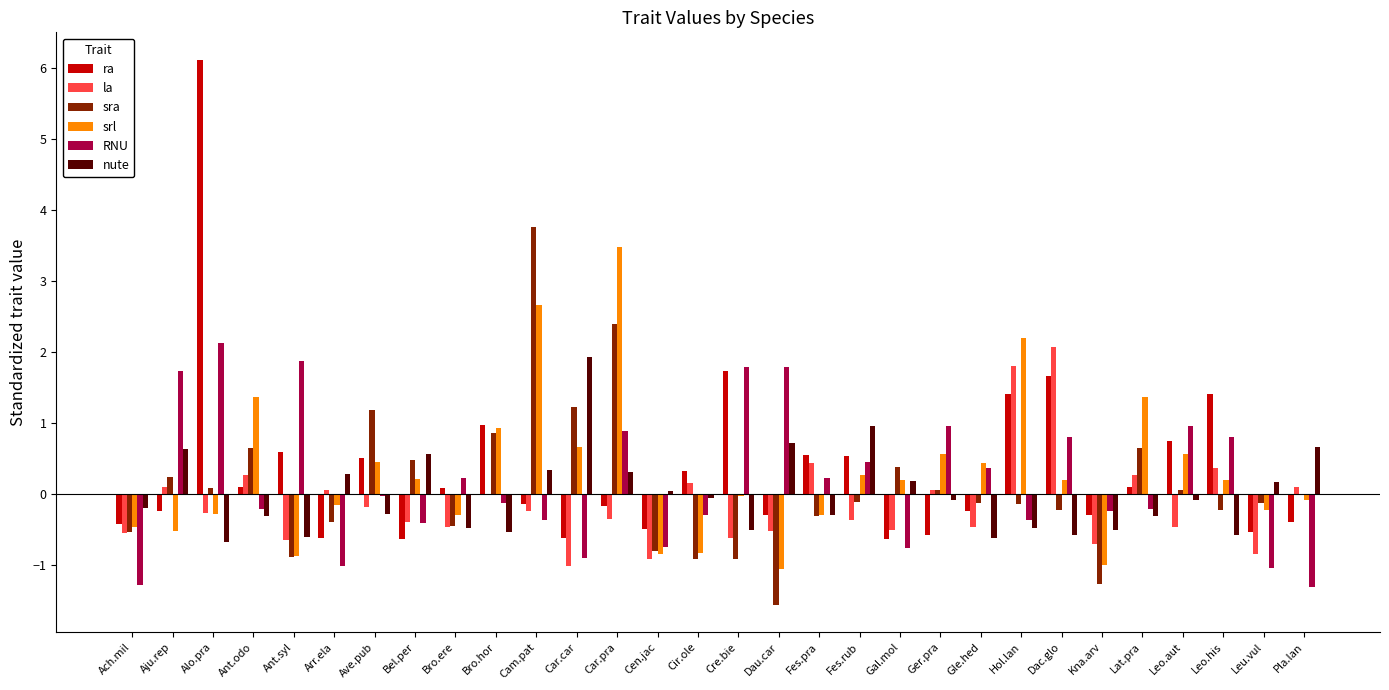

Is the value of RNU at Pla.lan greater than the value of la at Leu.vul?

No